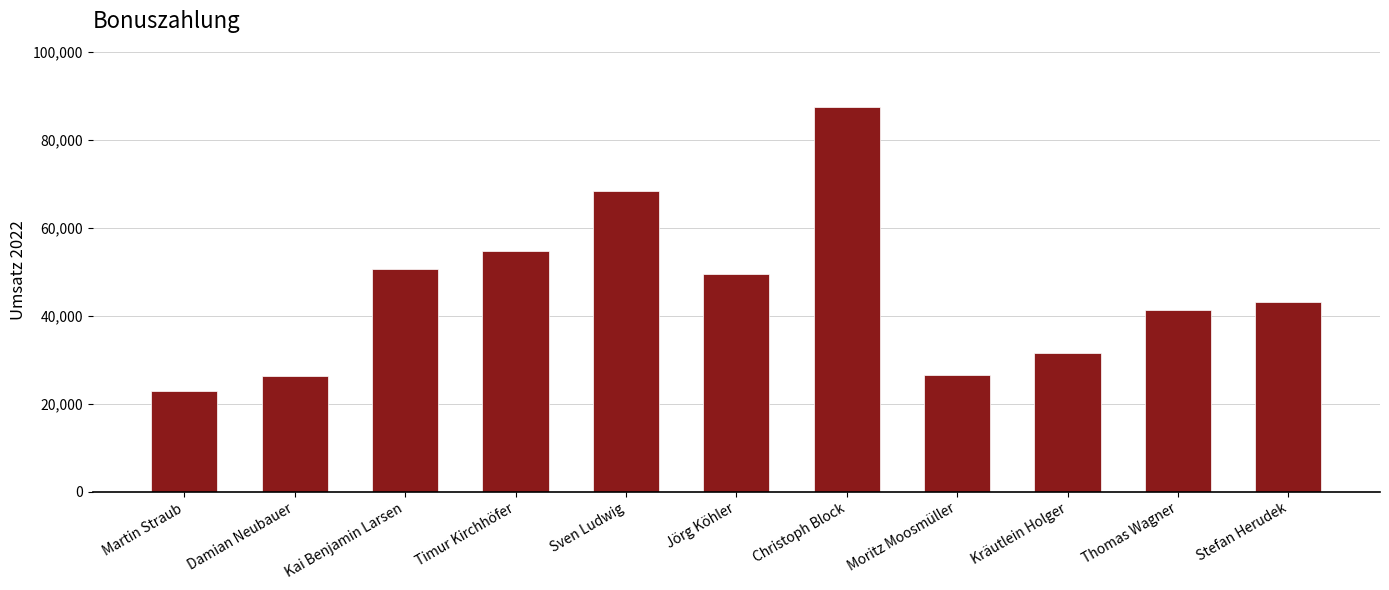

At which label is the value closest to 55303?

Timur Kirchhöfer